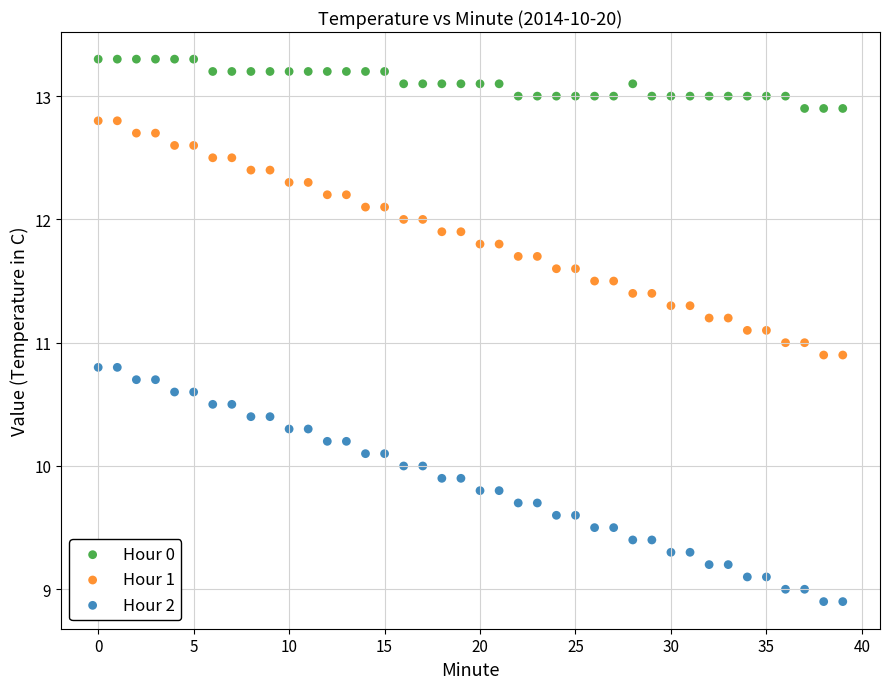

Which series contains the lowest Y value?

Hour 2